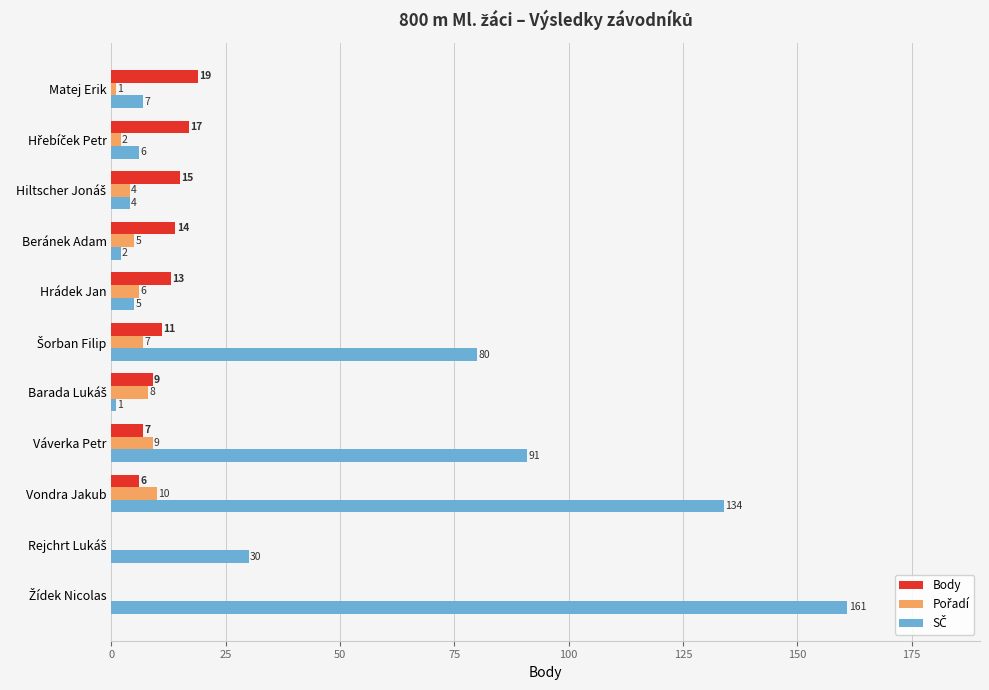

The Body series shows 7 at Matej Erik. True or false?

False